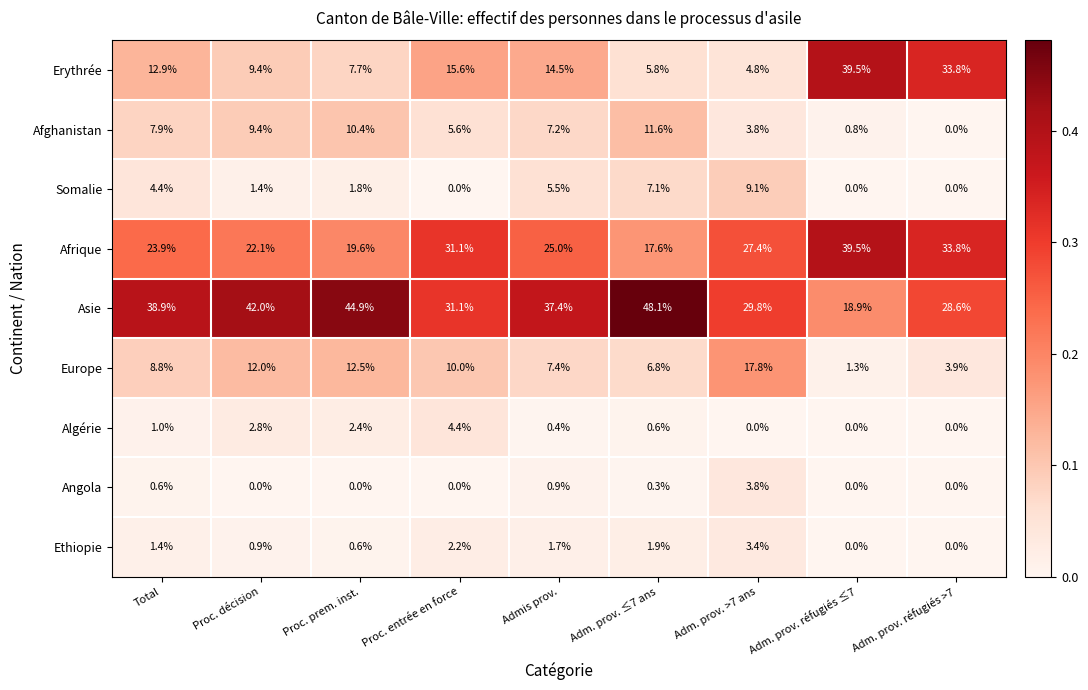

Which series changed the most between Adm. prov. ≤7 ans and Adm. prov. réfugiés ≤7?

Erythrée